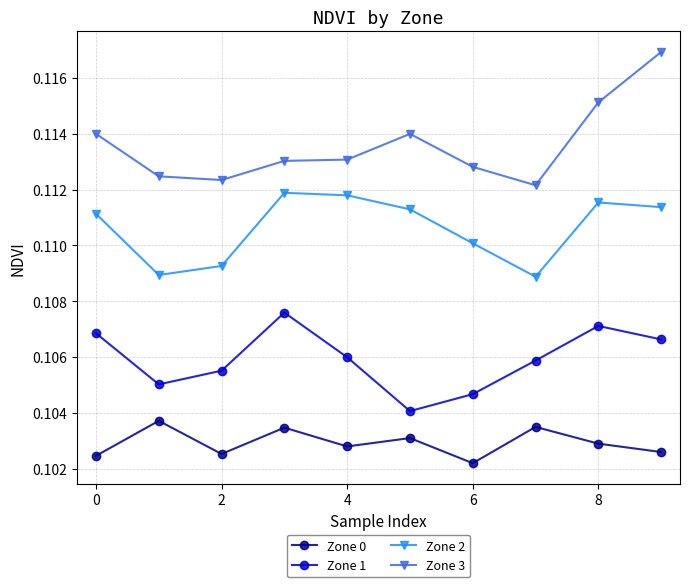

Which series has the largest total across all categories?

Zone 3